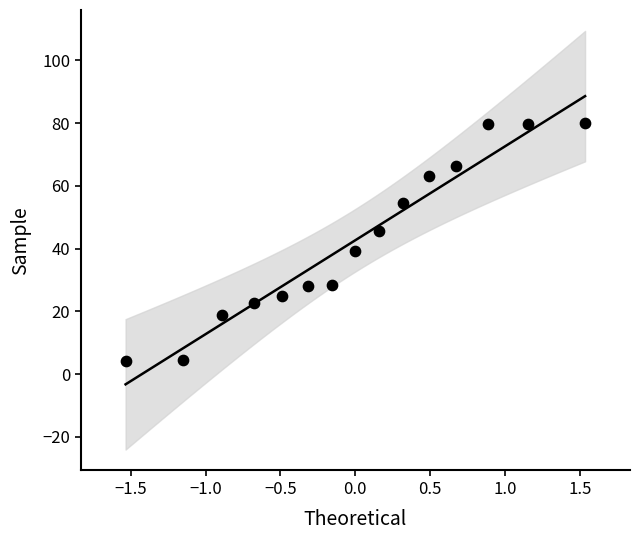

What is the range of Y values (max minus min)?

75.9